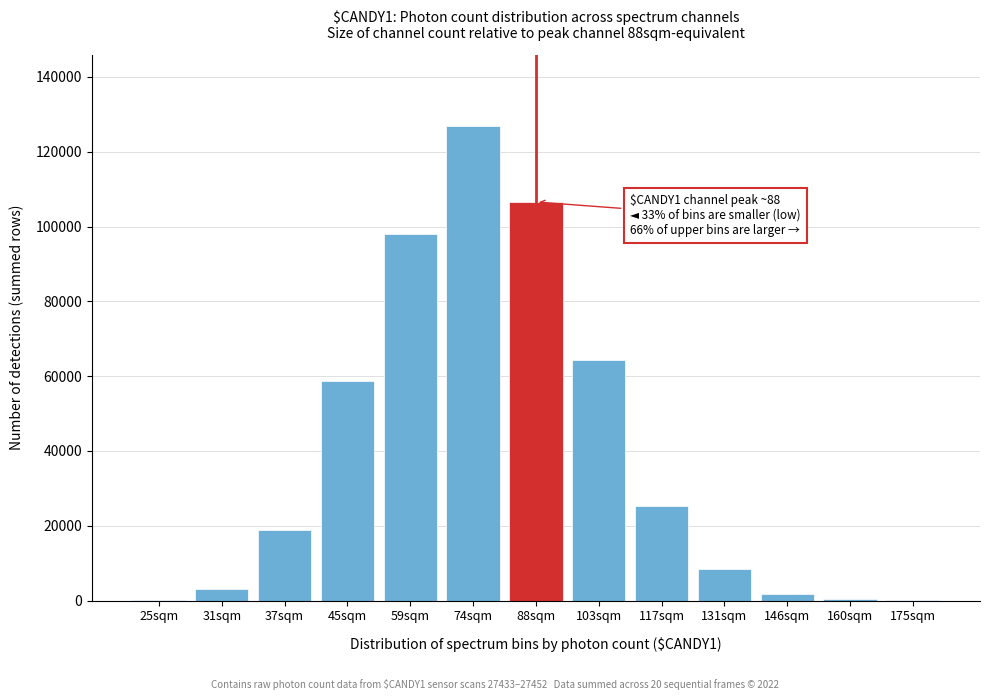

What is the change in value from 59sqm to 131sqm?

-89686